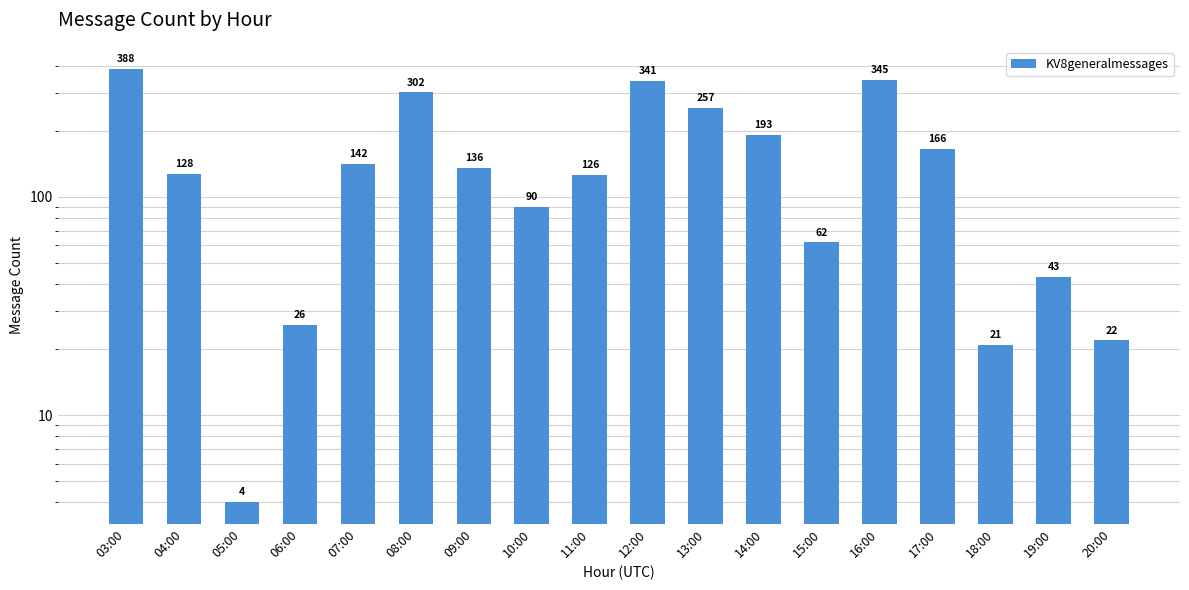

Approximately how many times larger is the value at 20:00 compared to 13:00?

0.1